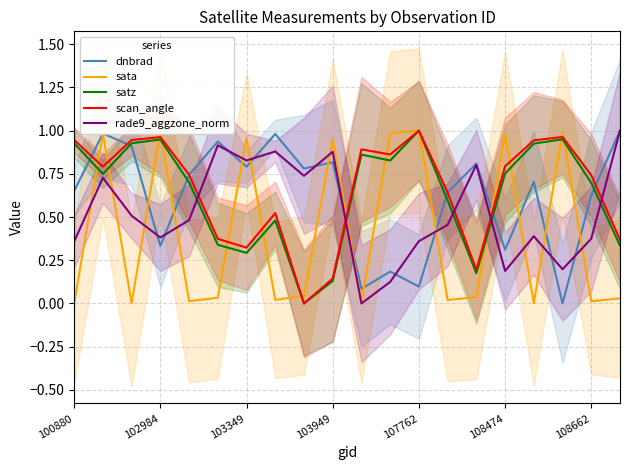

What is the difference between the maximum and second lowest values in the rade9_aggzone_norm series?

0.9